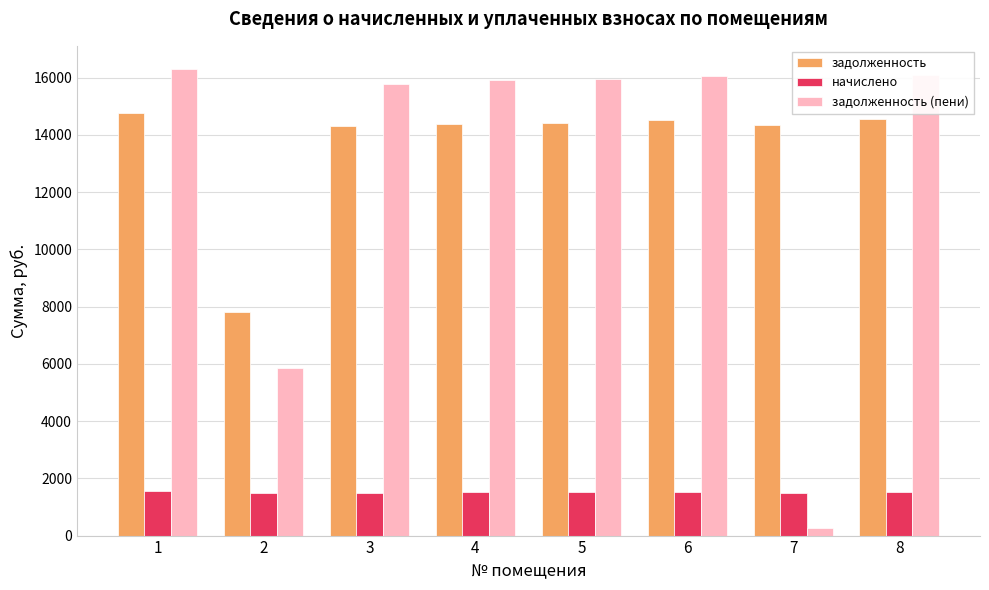

What is the approximate value of начислено at 4?

1507.1